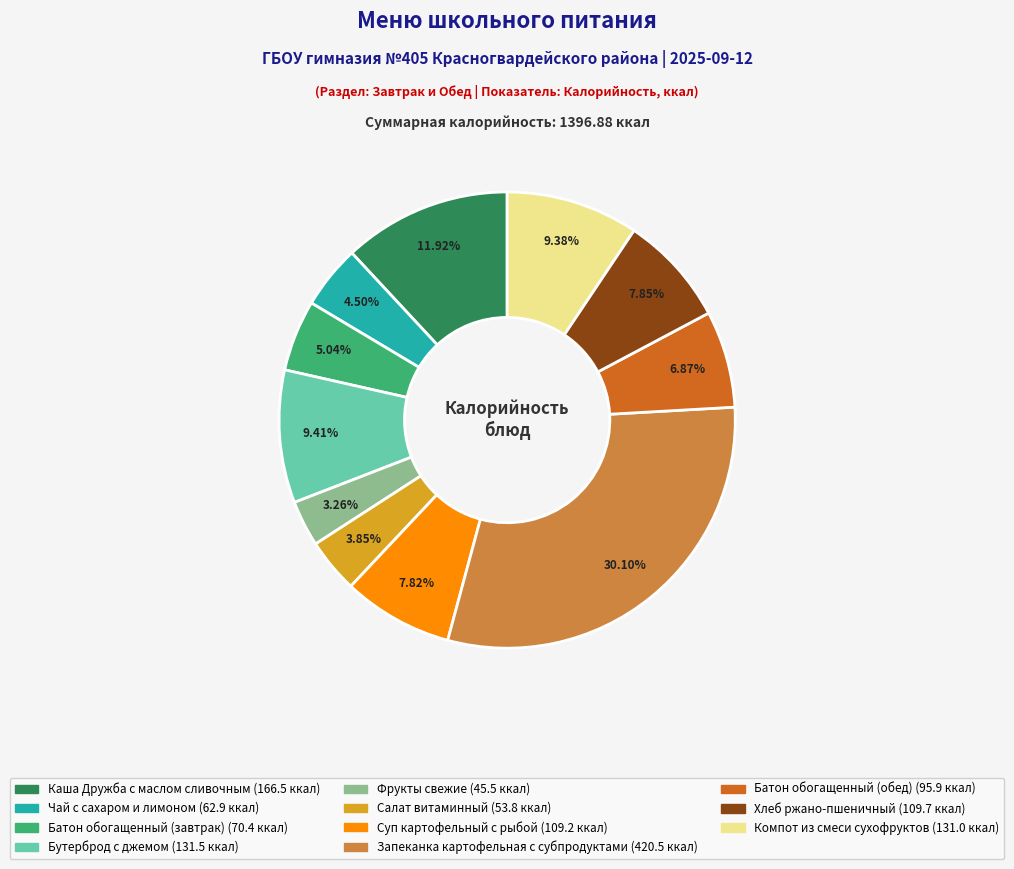

To the nearest percent, what percentage of the pie is Хлеб ржано-пшеничный?

8%